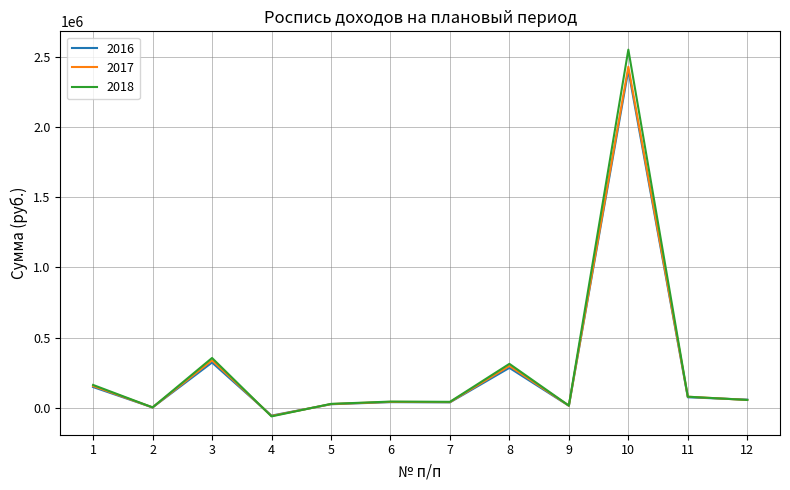

What is the total value across all series at 1?

464923.8